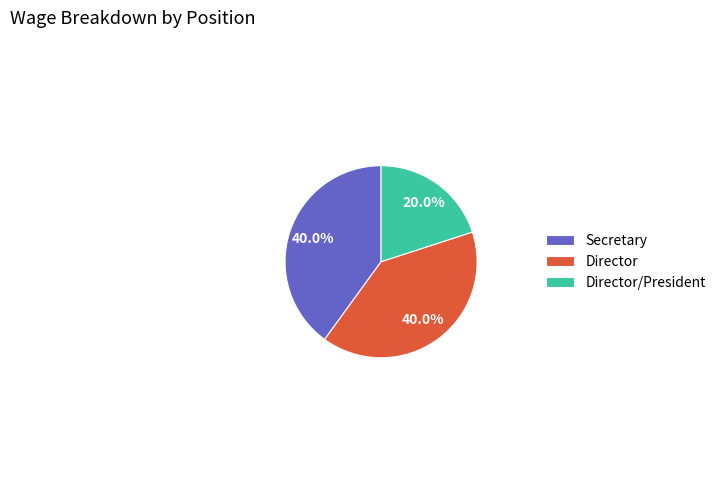

To the nearest percent, what percentage of the pie is Secretary?

40%